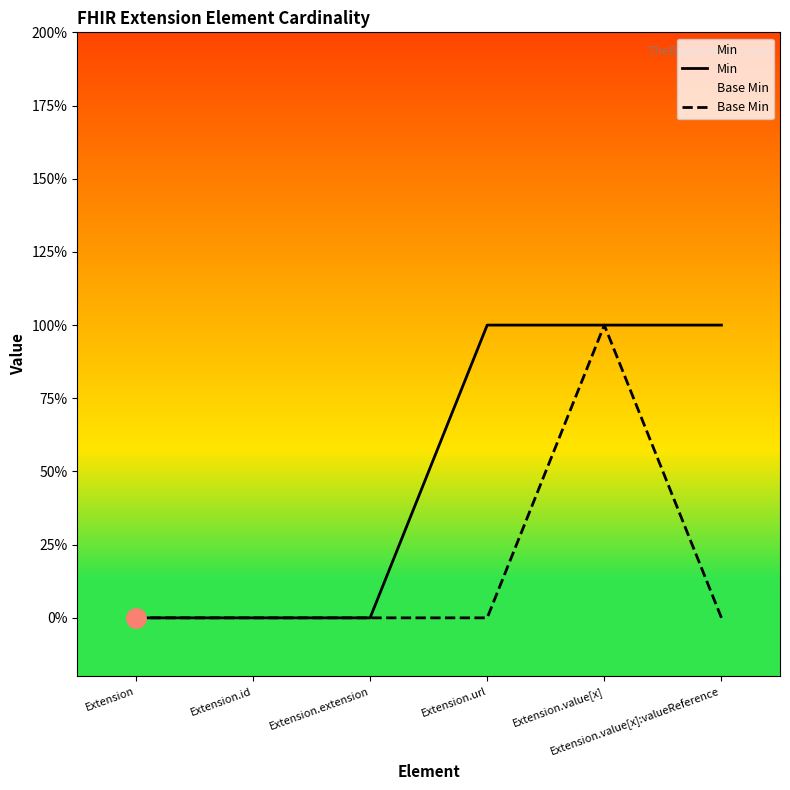

Where is the first local maximum for Base Min?

Extension.value[x]